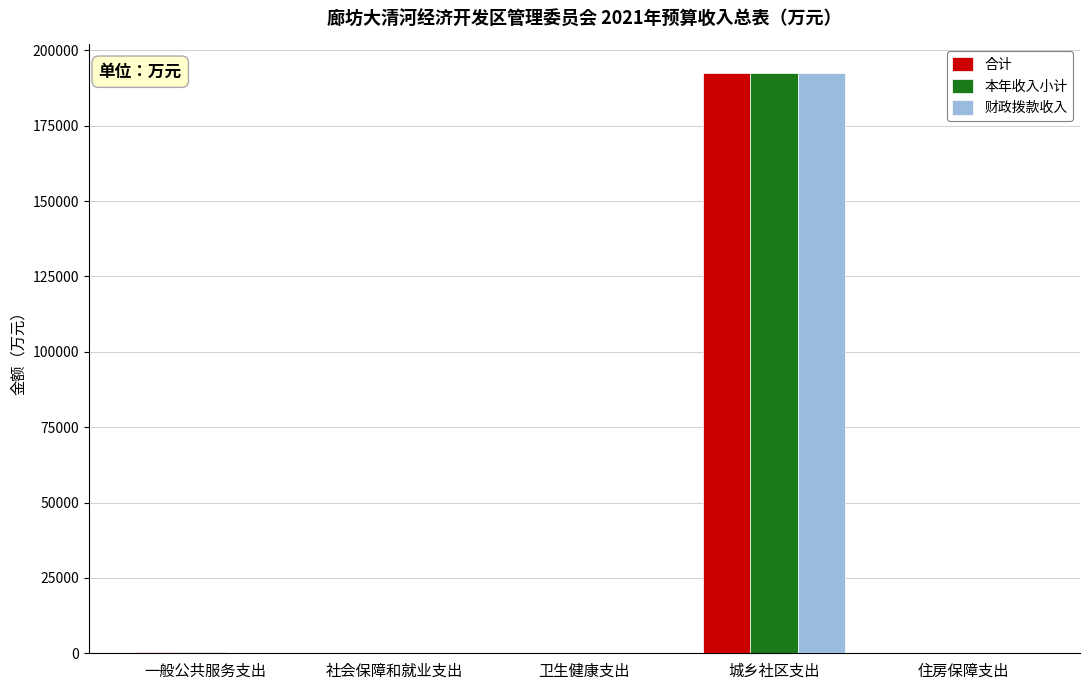

How many data points does each series have?

5